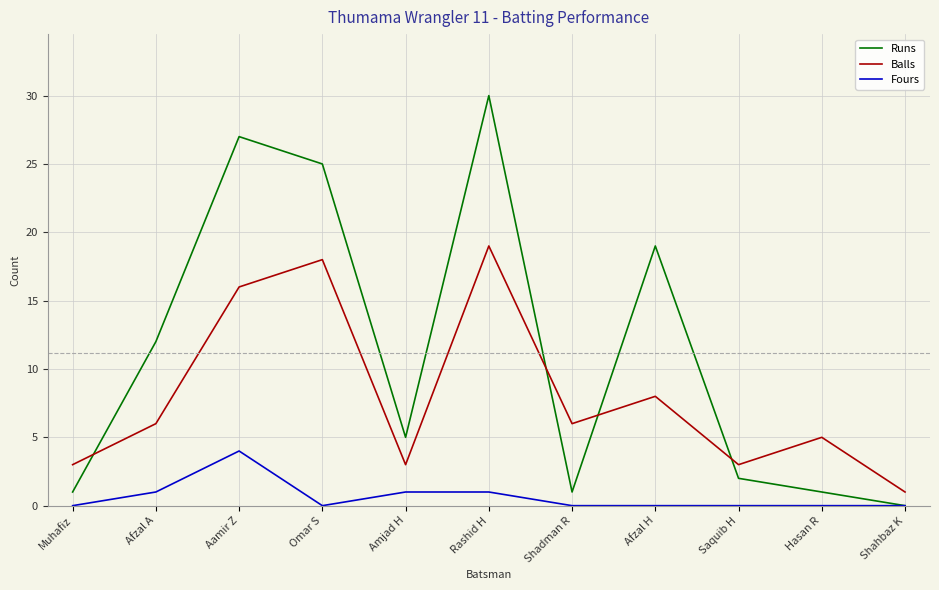

What are all the series names shown in the legend?

Runs, Balls, Fours